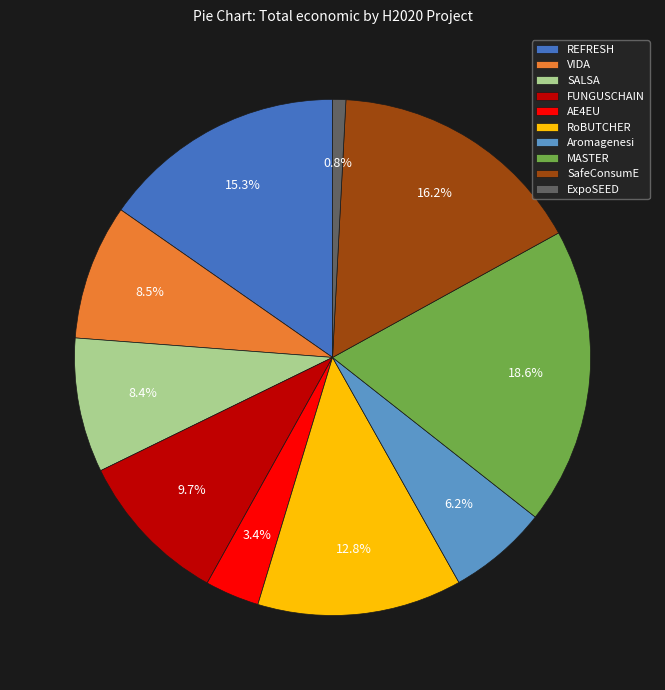

How many slices are in this pie chart?

10